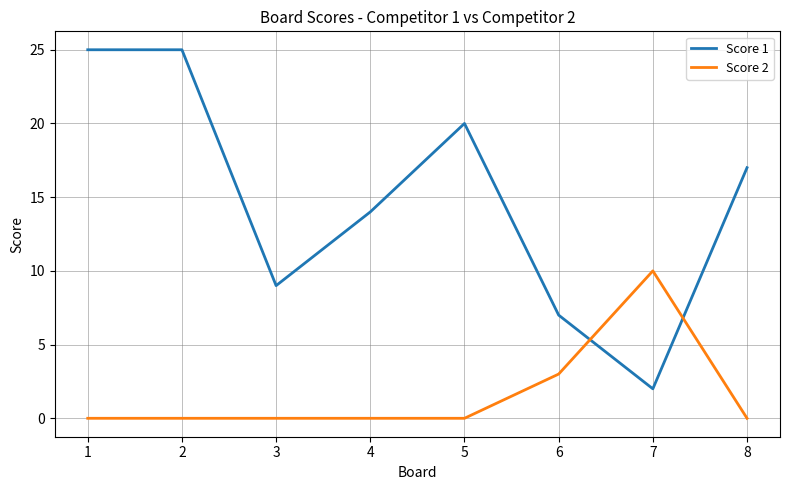

Which series has the largest range (max minus min)?

Score 1